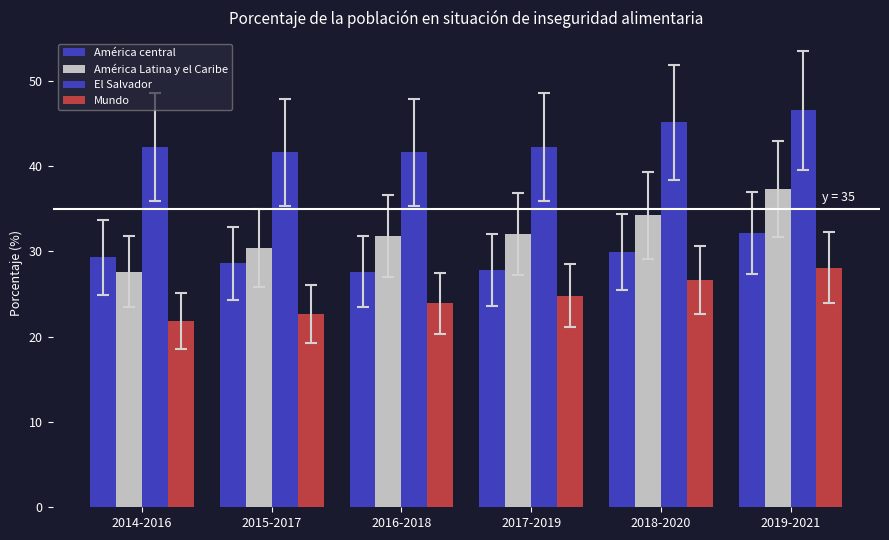

Count the number of categories in the chart.

6